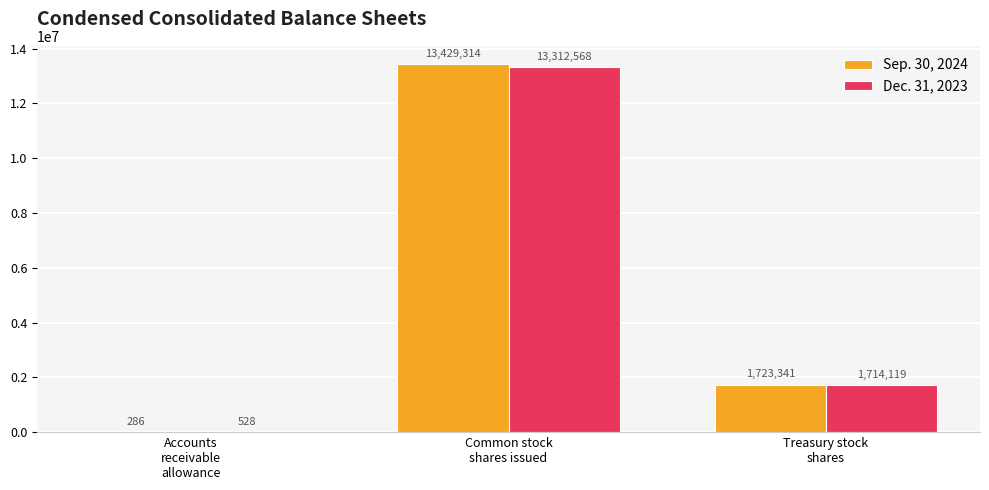

At which category is the sum across all series the highest?

Common stock
shares issued